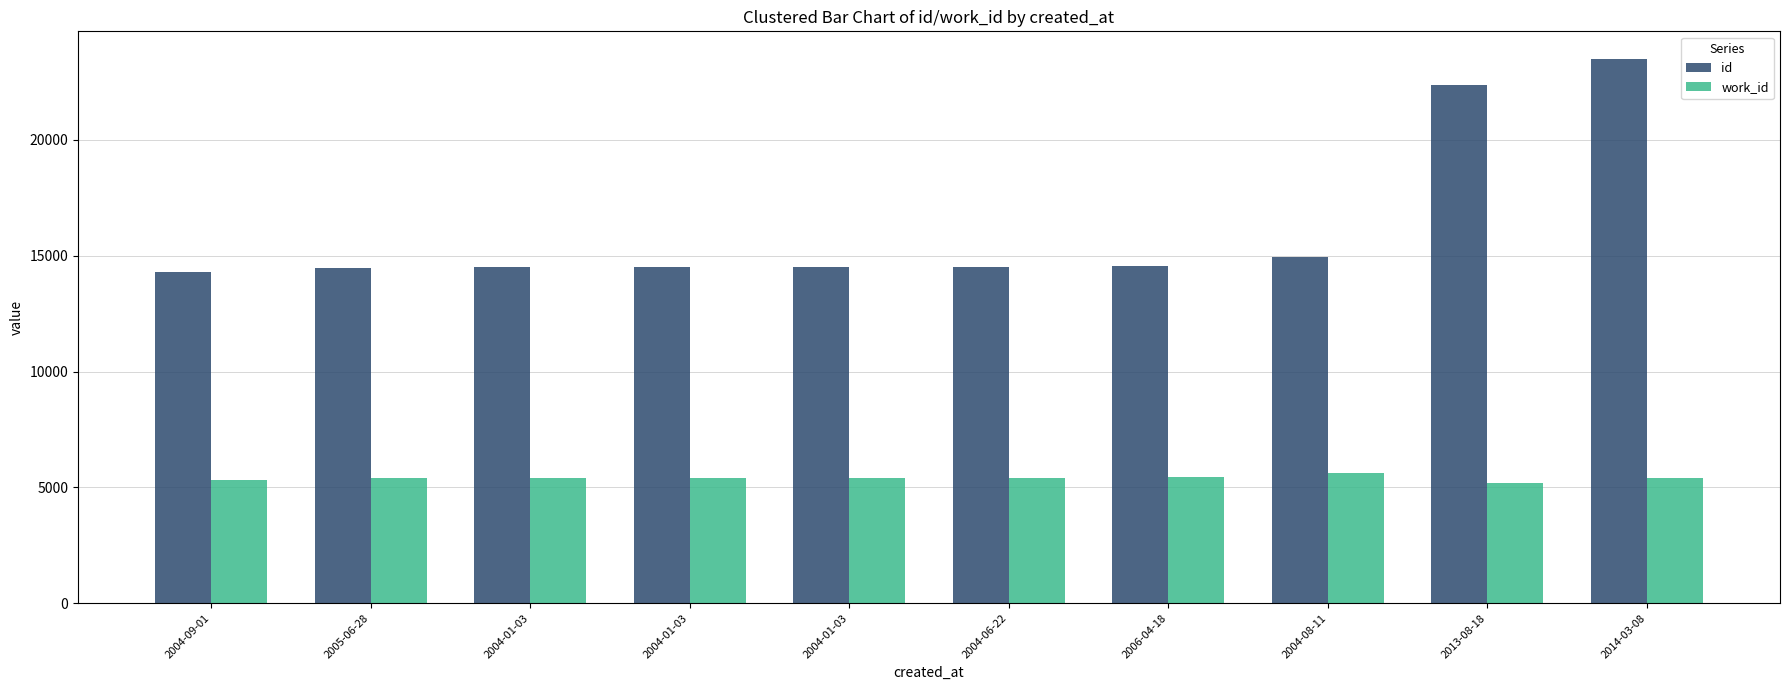

What value does the id series have at 2004-08-11?

14963